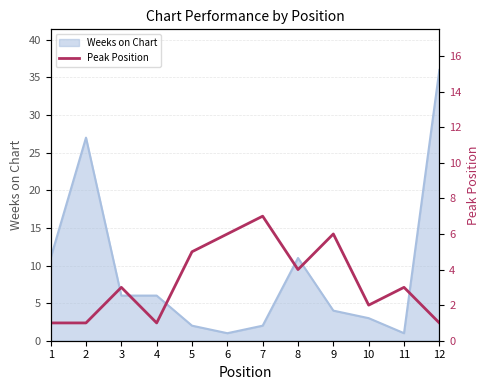

At which category does the data reach its first local peak?

3